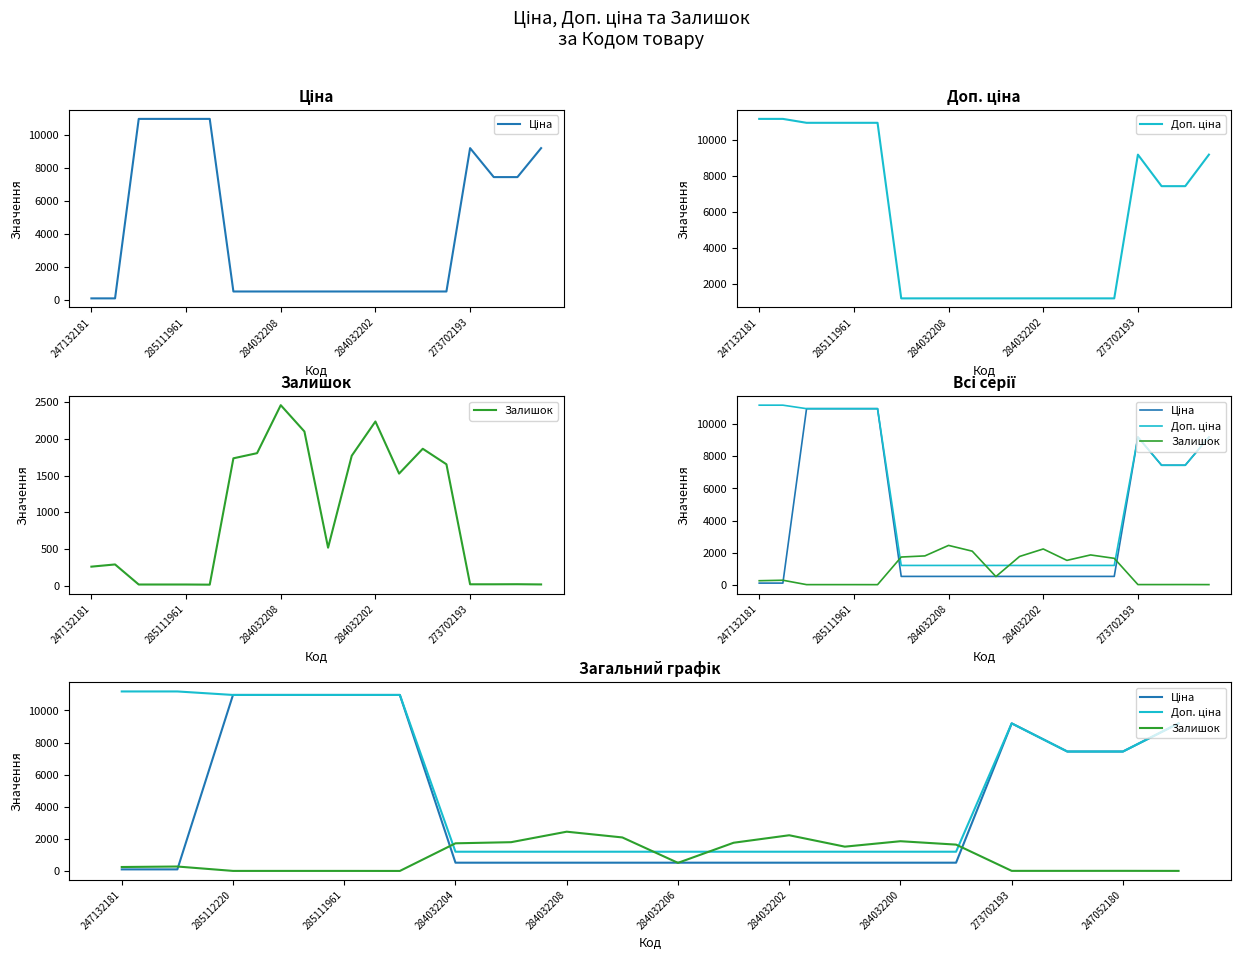

After their last crossing, which series has the higher values: Ціна or Залишок?

Ціна